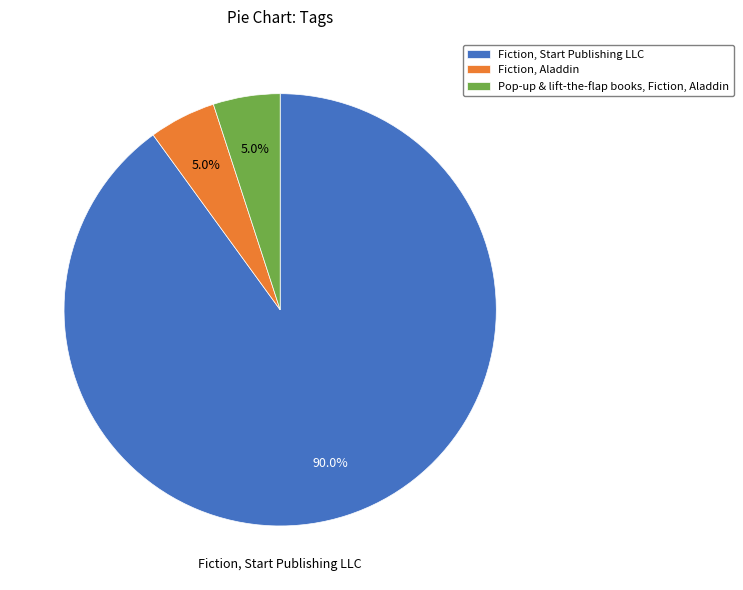

To the nearest percent, what portion does Pop-up & lift-the-flap books, Fiction, Aladdin represent?

5%